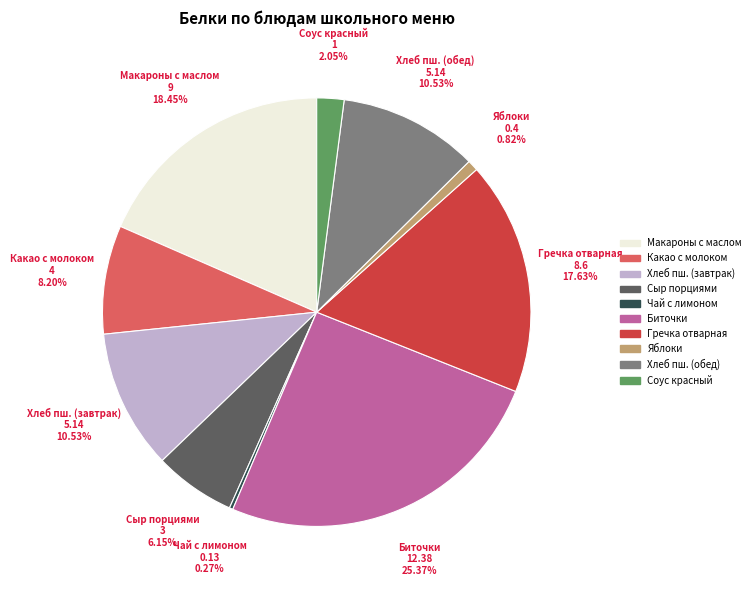

Which category has the biggest portion of the pie?

Биточки